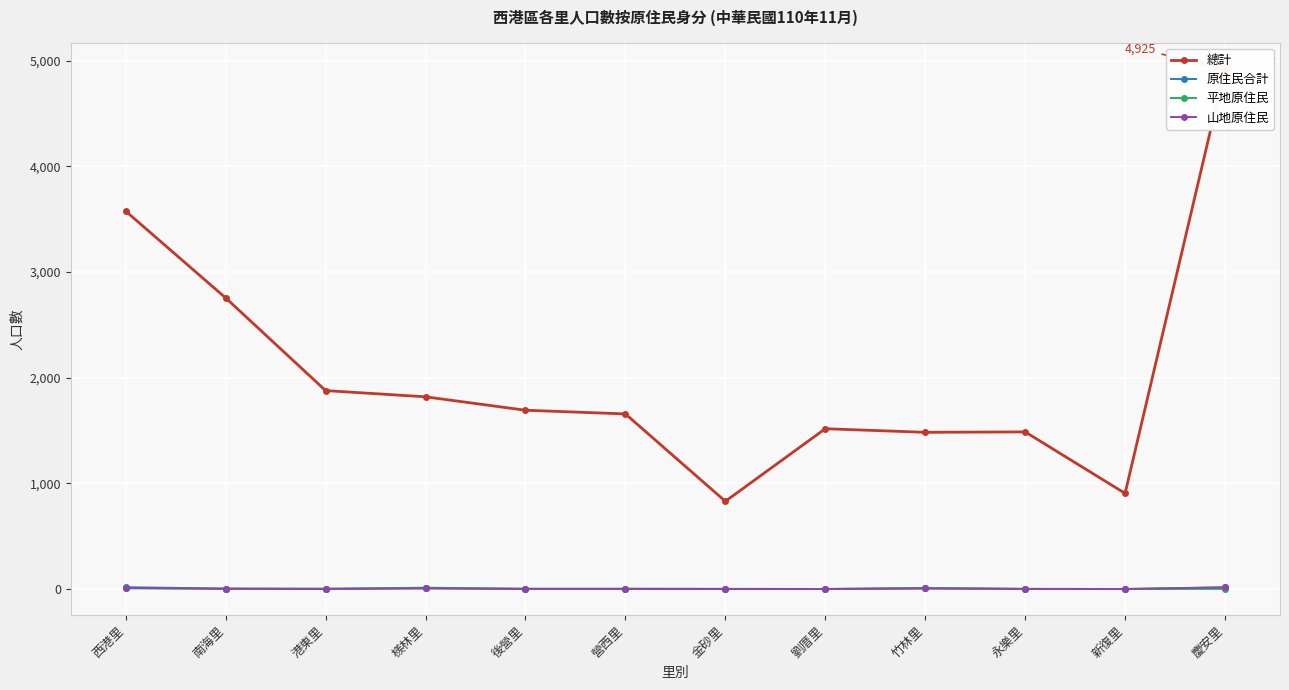

Which label corresponds to the largest value in the chart?

慶安里